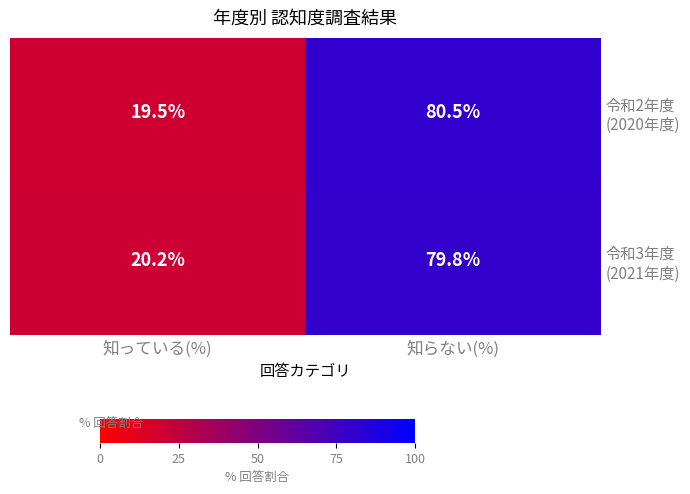

At which category is the sum across all series the highest?

知らない(%)